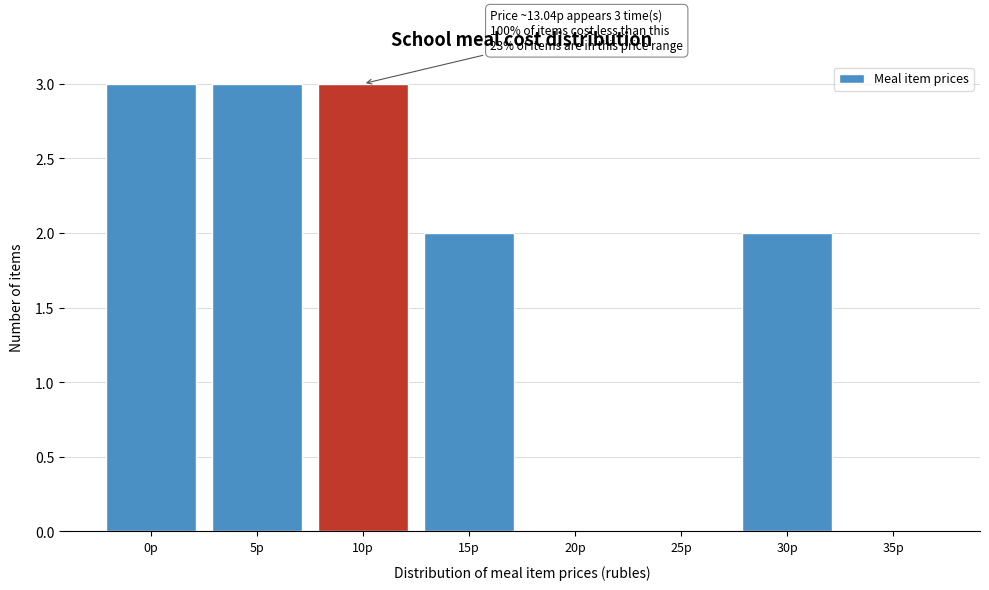

Reading left to right, list all the values displayed in this chart.

0р=3	5р=3	10р=3	15р=2	20р=0	25р=0	30р=2	35р=0